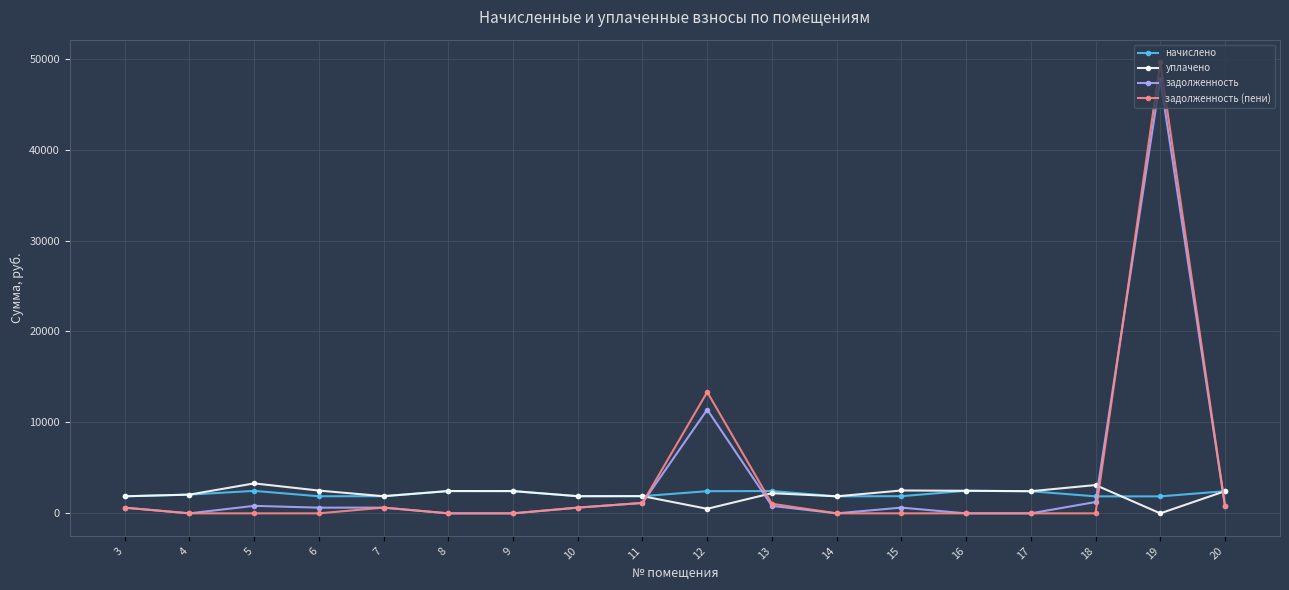

Where is задолженность (пени) nearest to the value 24804?

12